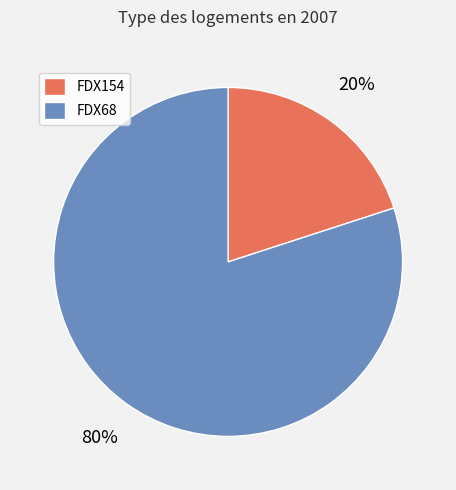

Which category accounts for the majority?

FDX68